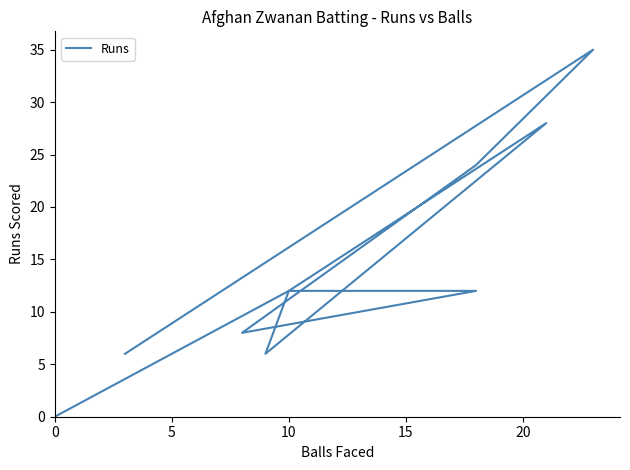

The chart shows a value of 13 at 6. True or false?

False